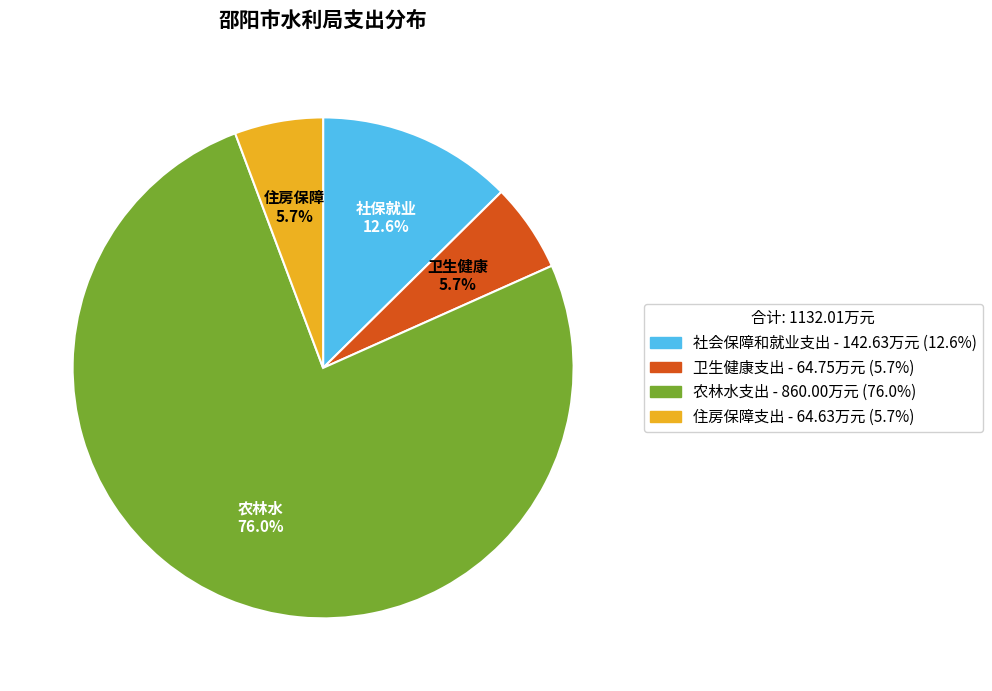

Combined, do 住房保障支出 and 卫生健康支出 account for over 50%?

No